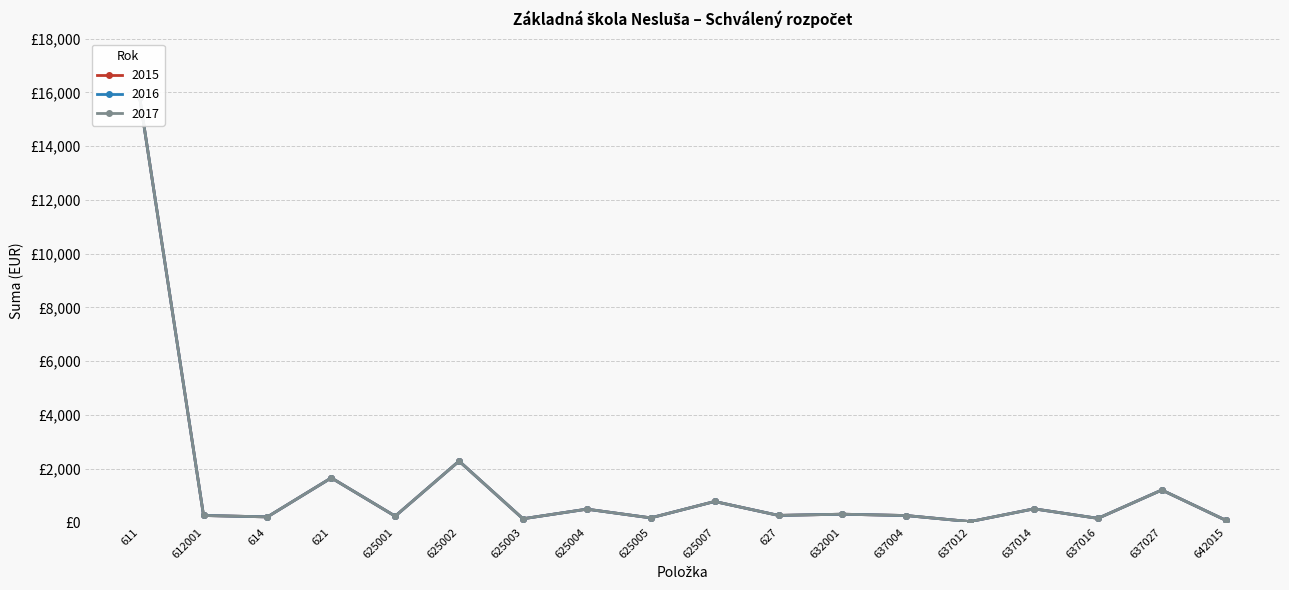

List the series in order of their peak value, highest first.

2015, 2016, 2017